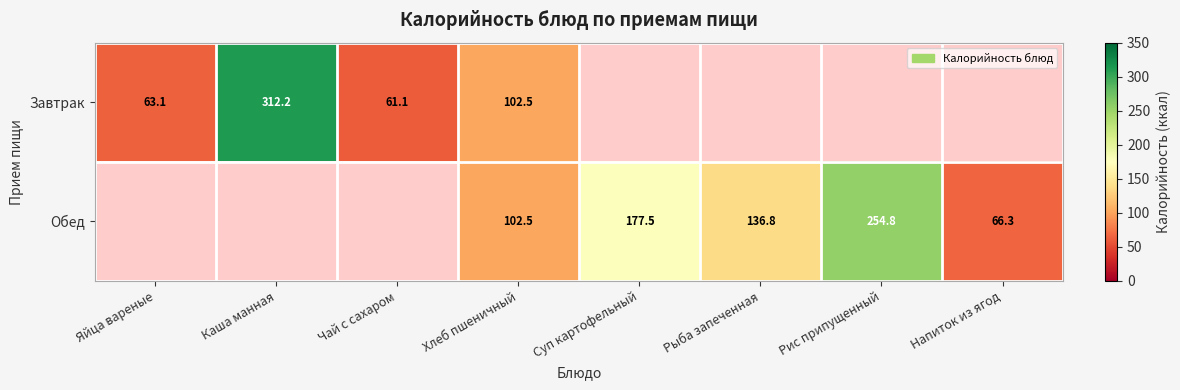

What is the difference between the Завтрак values at Чай с сахаром and Хлеб пшеничный?

41.4